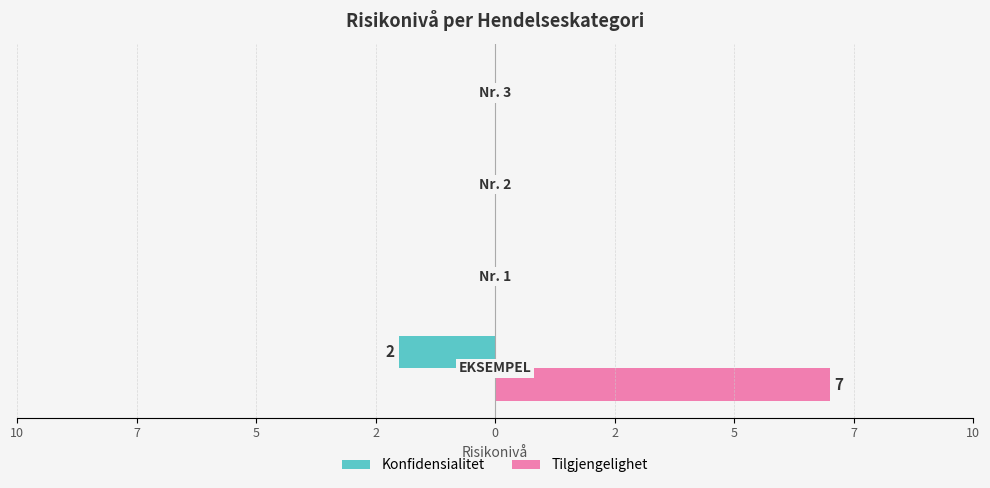

What are all the series names shown in the legend?

Konfidensialitet, Tilgjengelighet